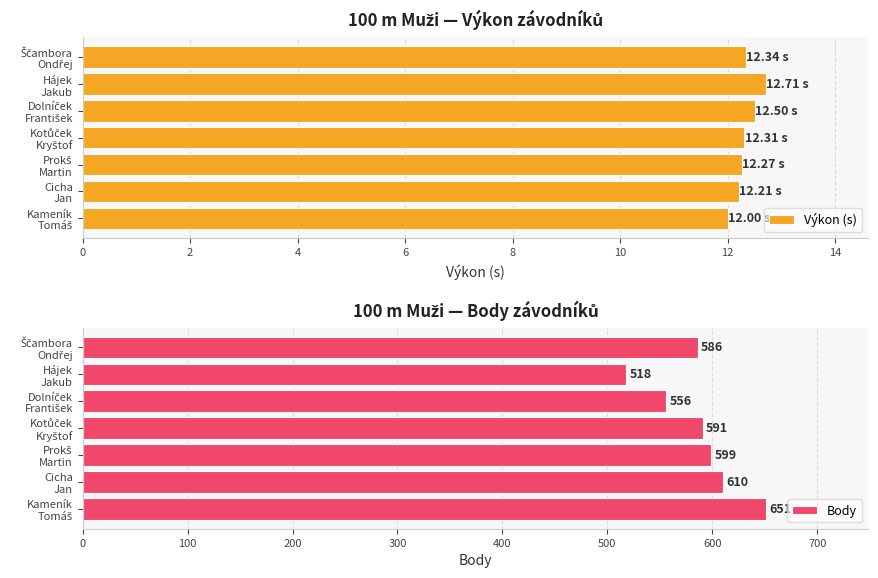

How many series are shown in this chart?

2